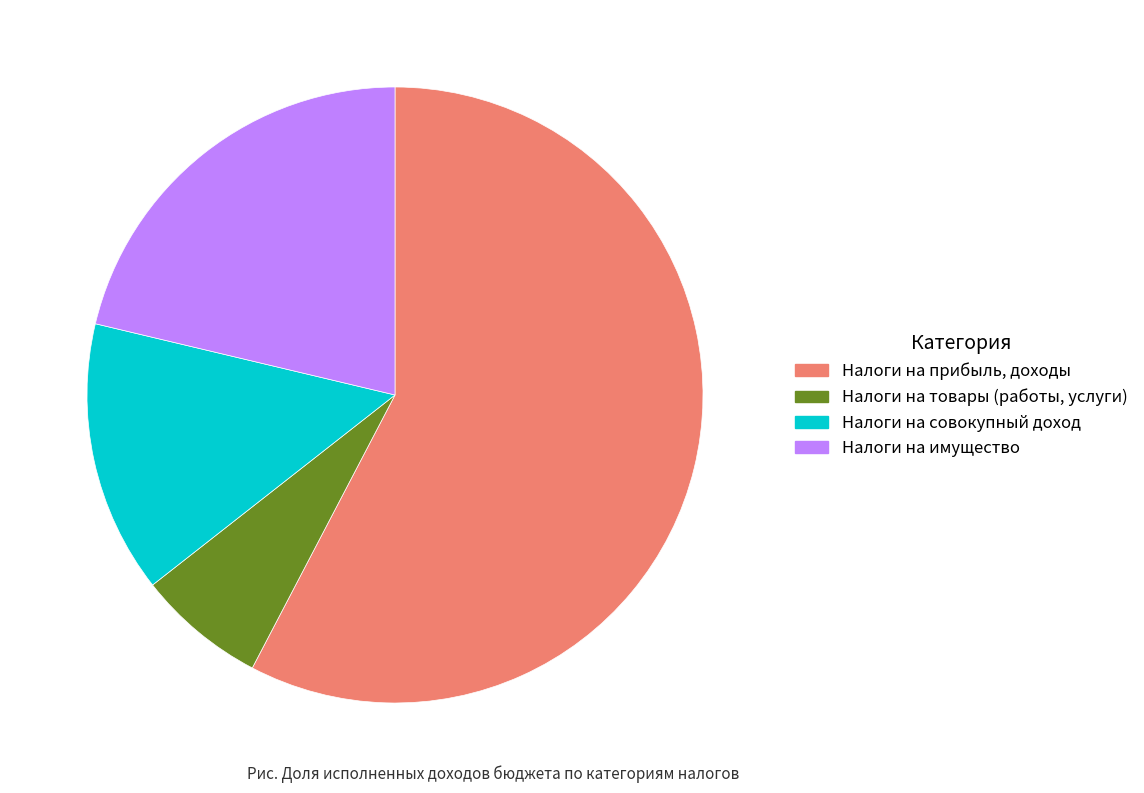

Rank the categories by value from lowest to highest.

Налоги на товары (работы, услуги), Налоги на совокупный доход, Налоги на имущество, Налоги на прибыль, доходы